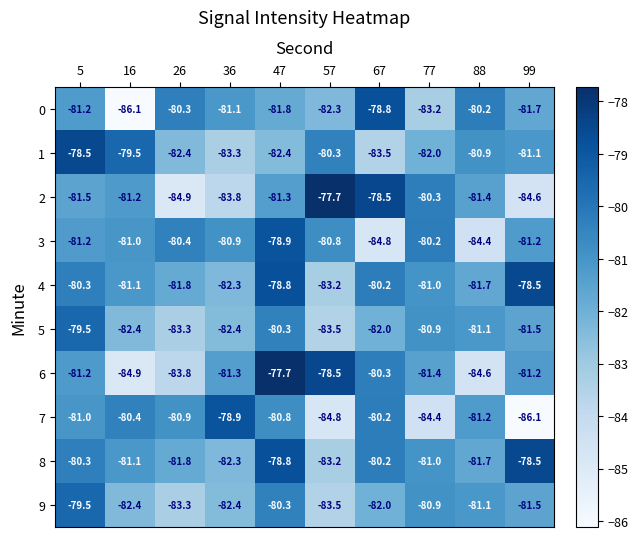

What is the greatest value displayed?

-77.7